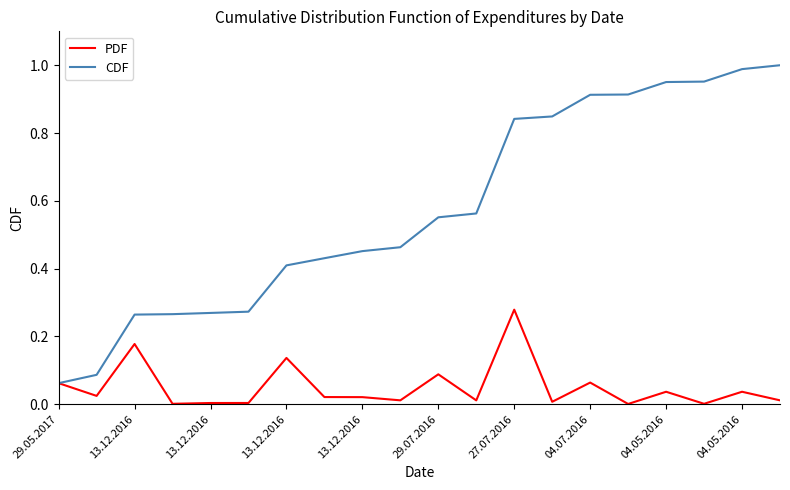

Is this an area chart (filled region under the line)?

No